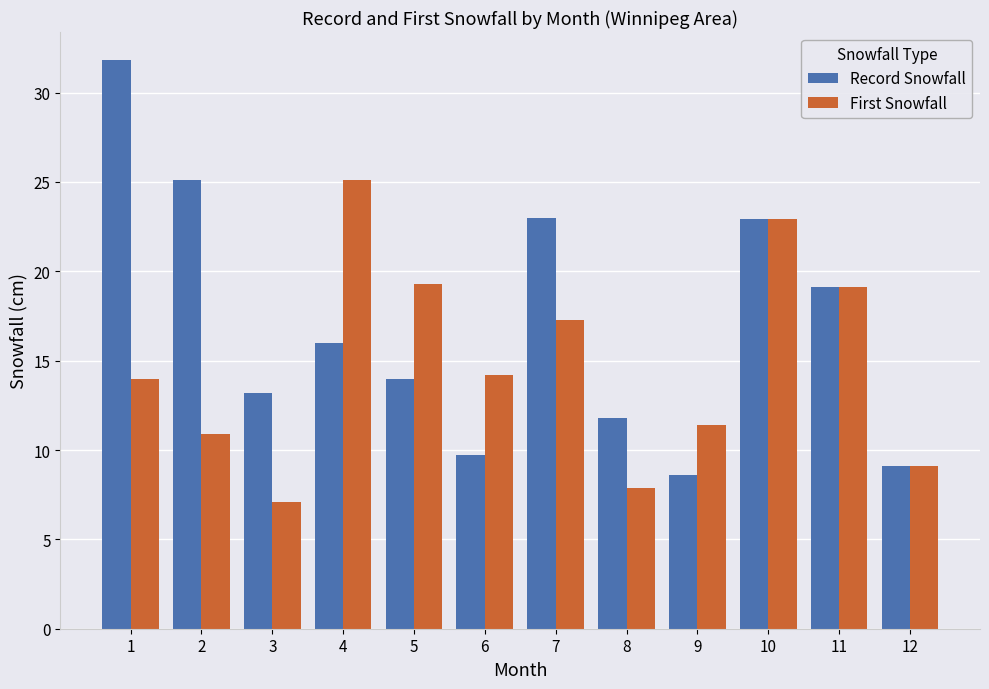

What is the minimum value for Record Snowfall?

8.6